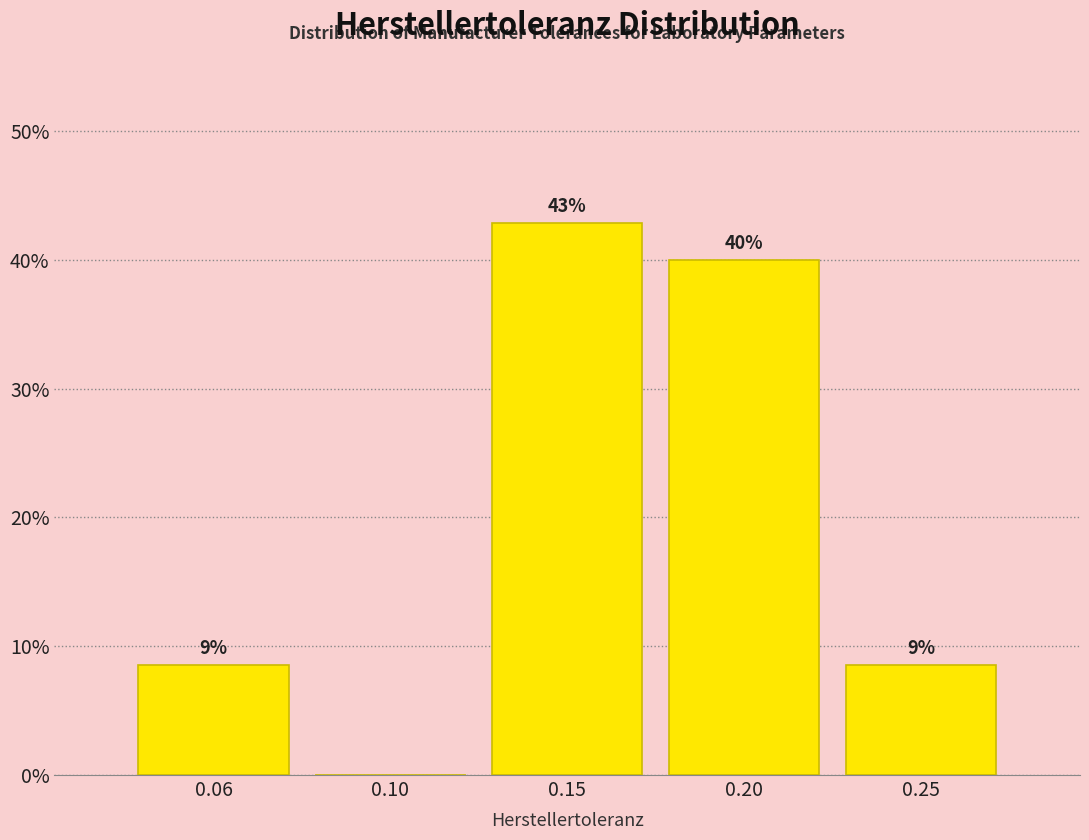

Is it true that the value at 0.20 is 12.6?

False